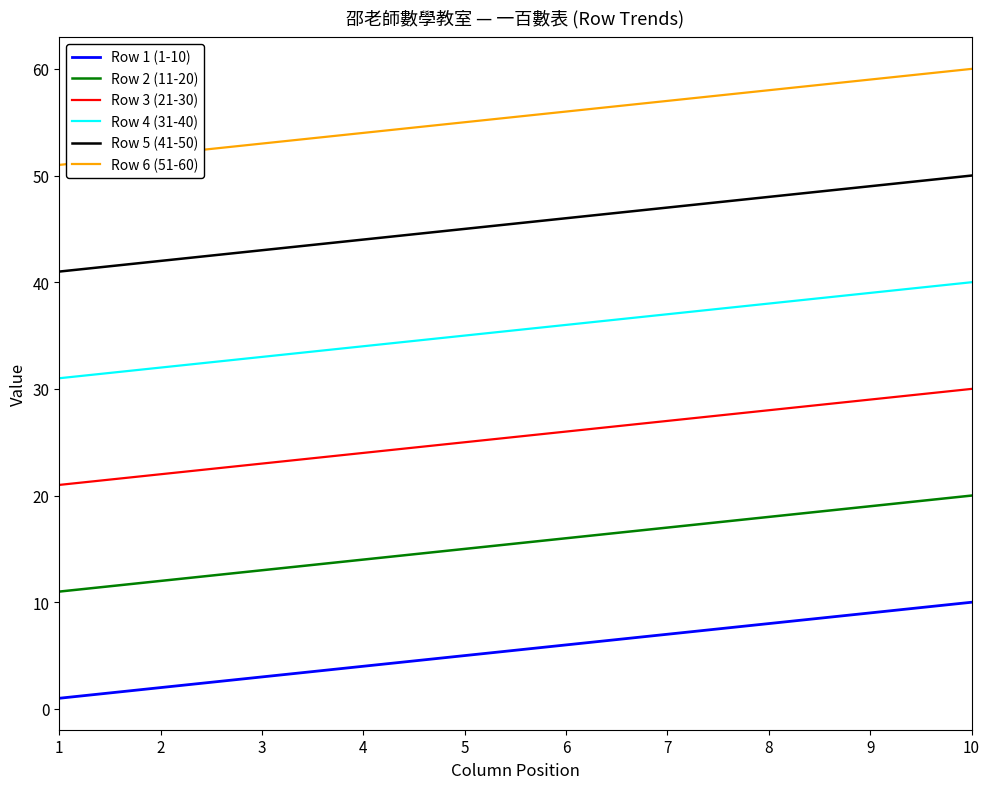

Is it true that Row 1 (1-10) equals 1 at 1?

True